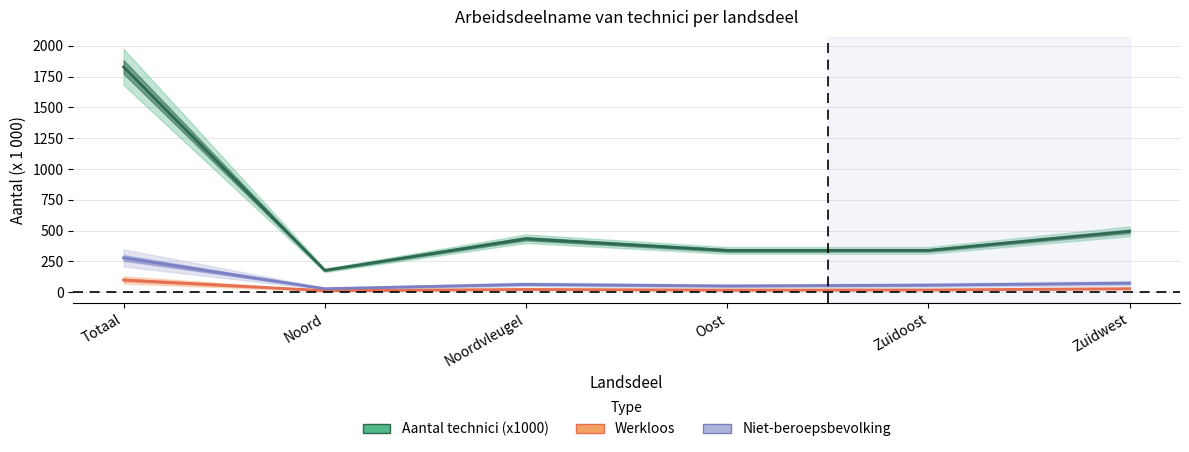

True or false: Niet-beroepsbevolking and Aantal technici (x1000) intersect in this chart.

False